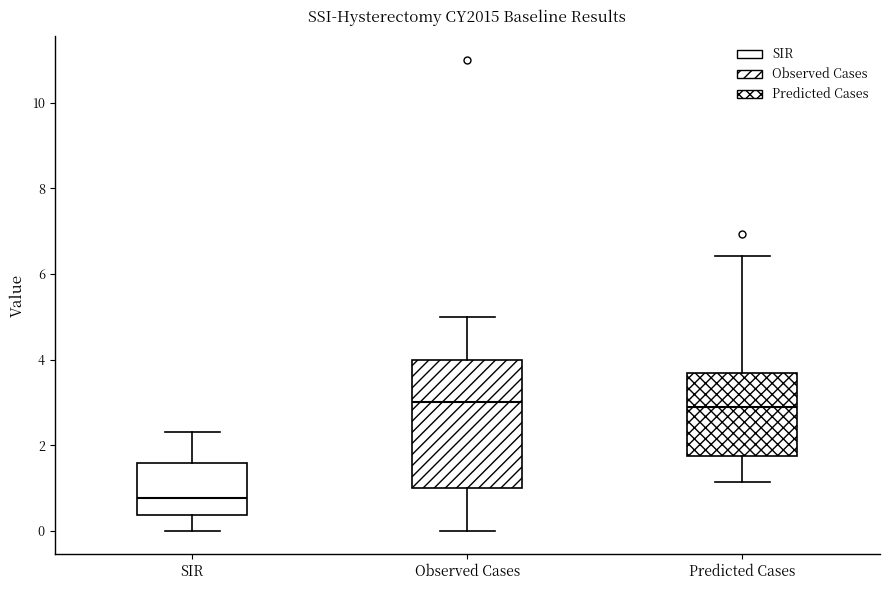

Which box is the tallest, from its lower edge to its upper edge?

Observed Cases